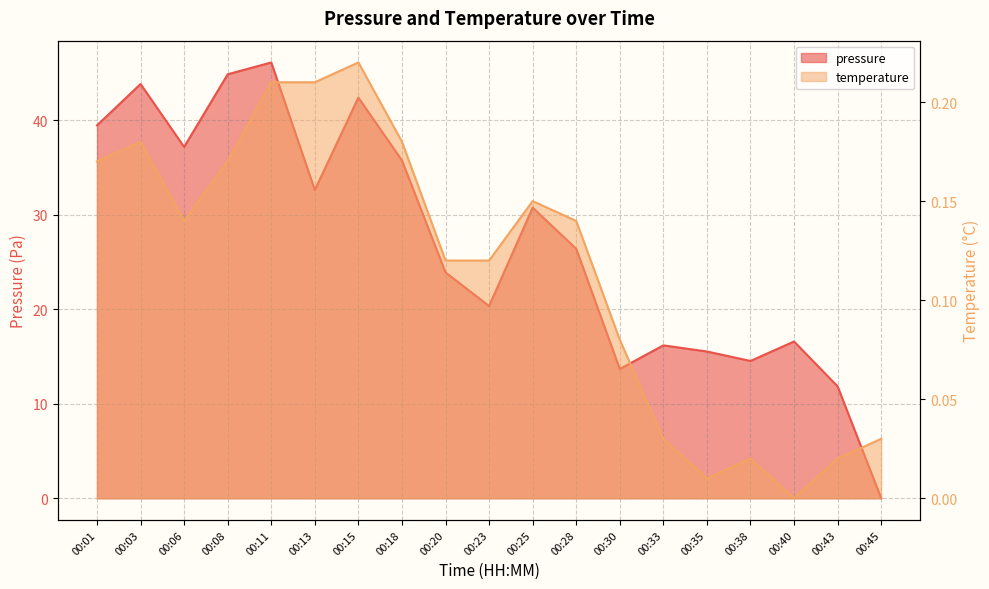

Where is the first local minimum for temperature?

00:06